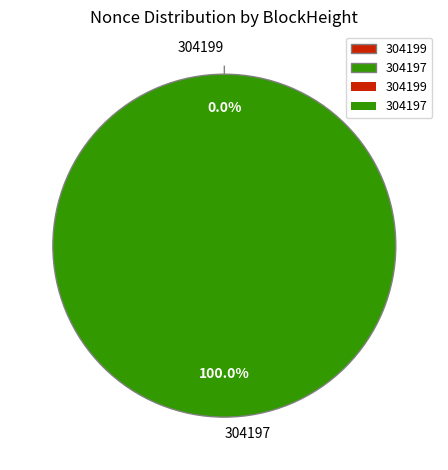

Which has a higher value, 304197 or 304199?

304197